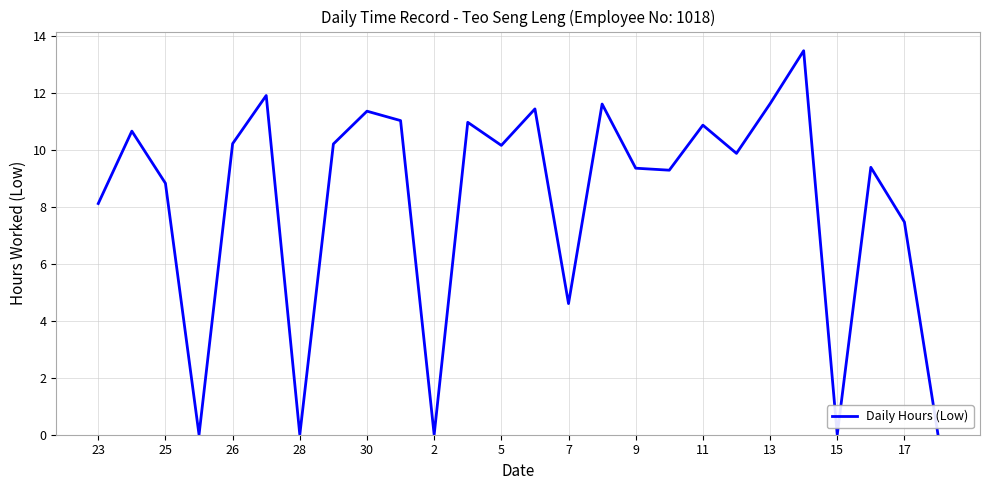

What is the maximum value shown in the chart?

13.5